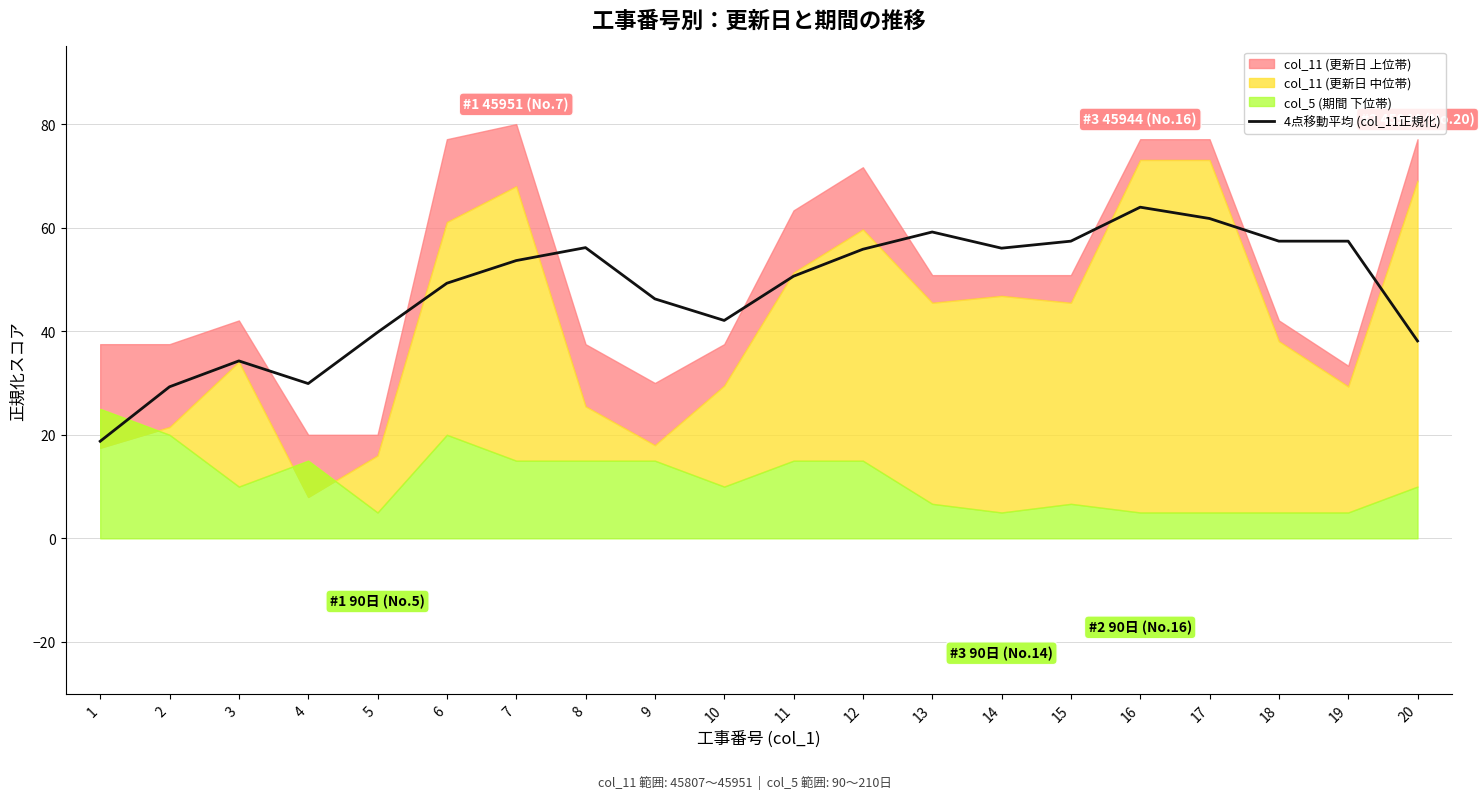

The 4点移動平均 (col_11正規化) series shows 53.6 at 7. True or false?

True